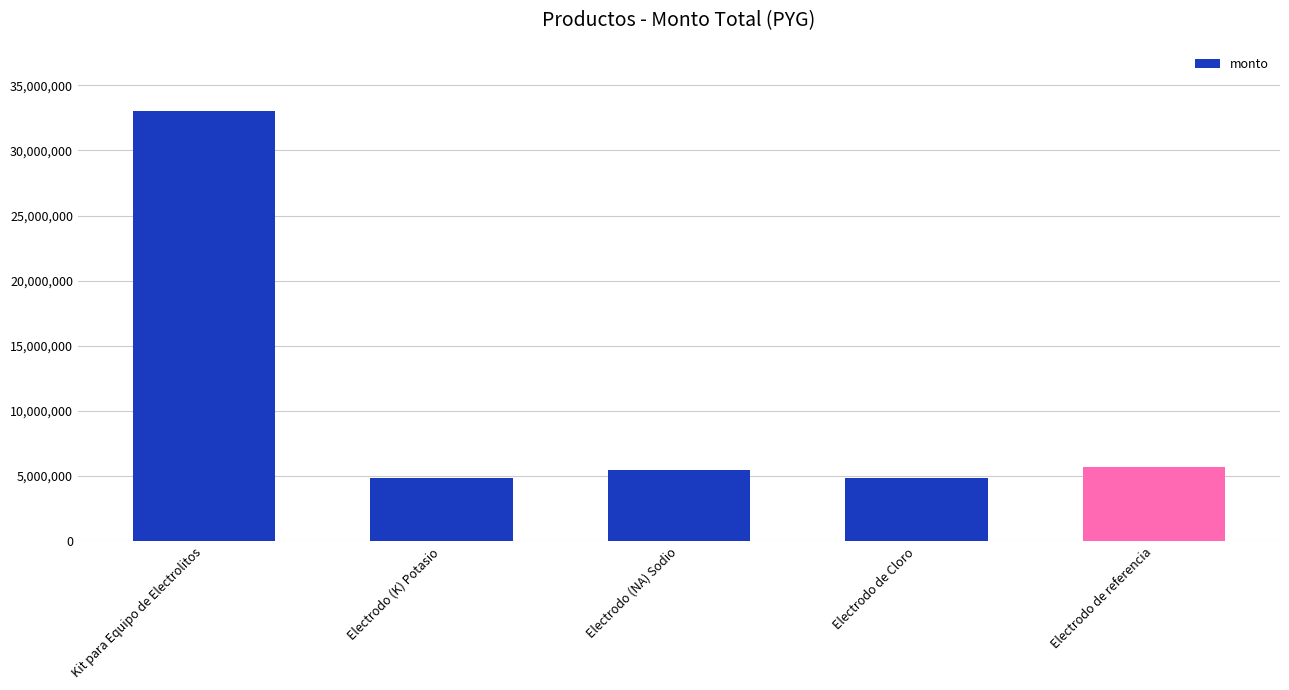

How many bars are there in total?

5